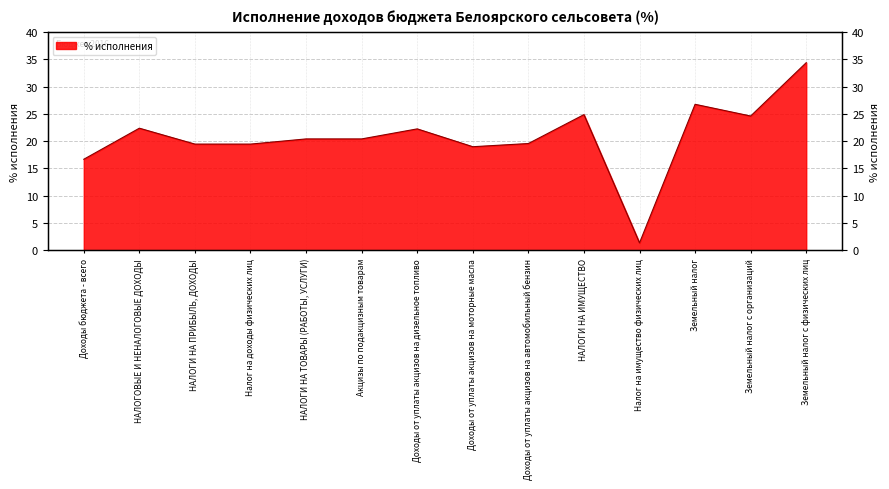

Between Доходы от уплаты акцизов на моторные масла and НАЛОГИ НА ТОВАРЫ (РАБОТЫ, УСЛУГИ), which is larger?

НАЛОГИ НА ТОВАРЫ (РАБОТЫ, УСЛУГИ)